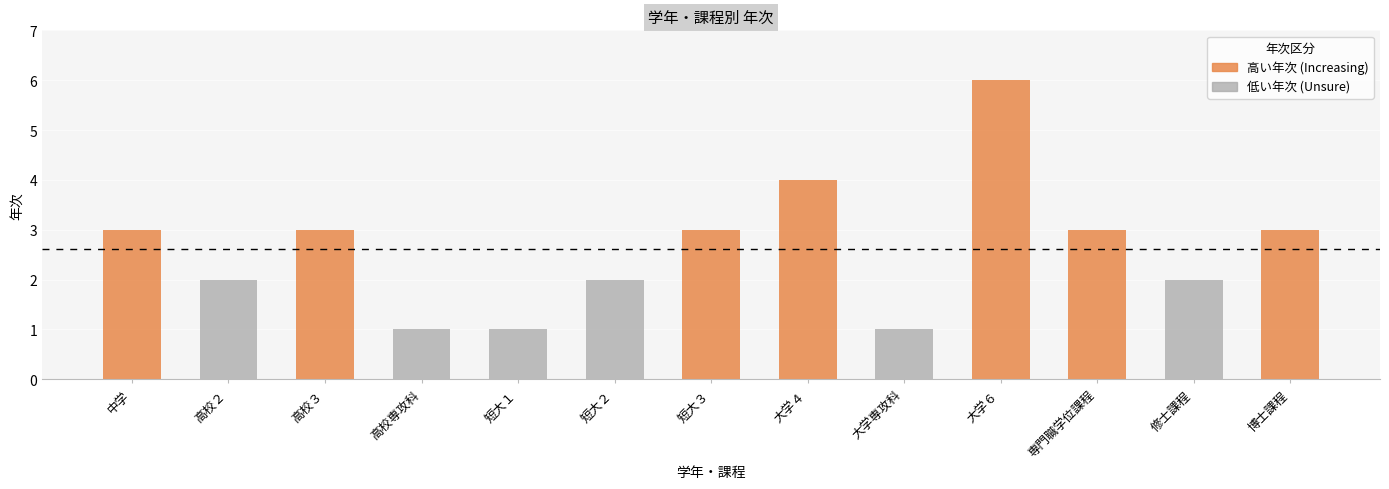

How many values are between 2 and 3?

8